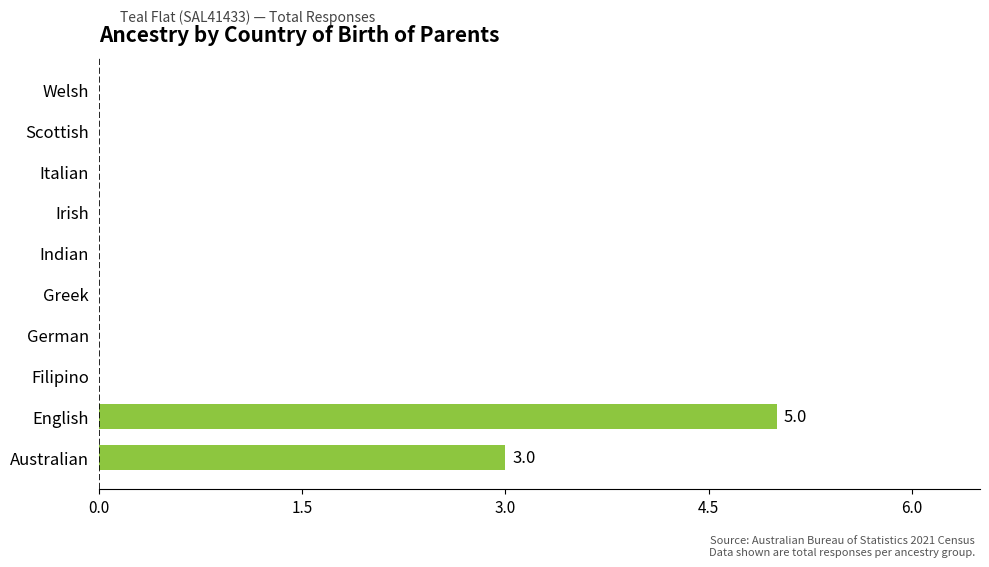

What is the greatest value displayed?

5